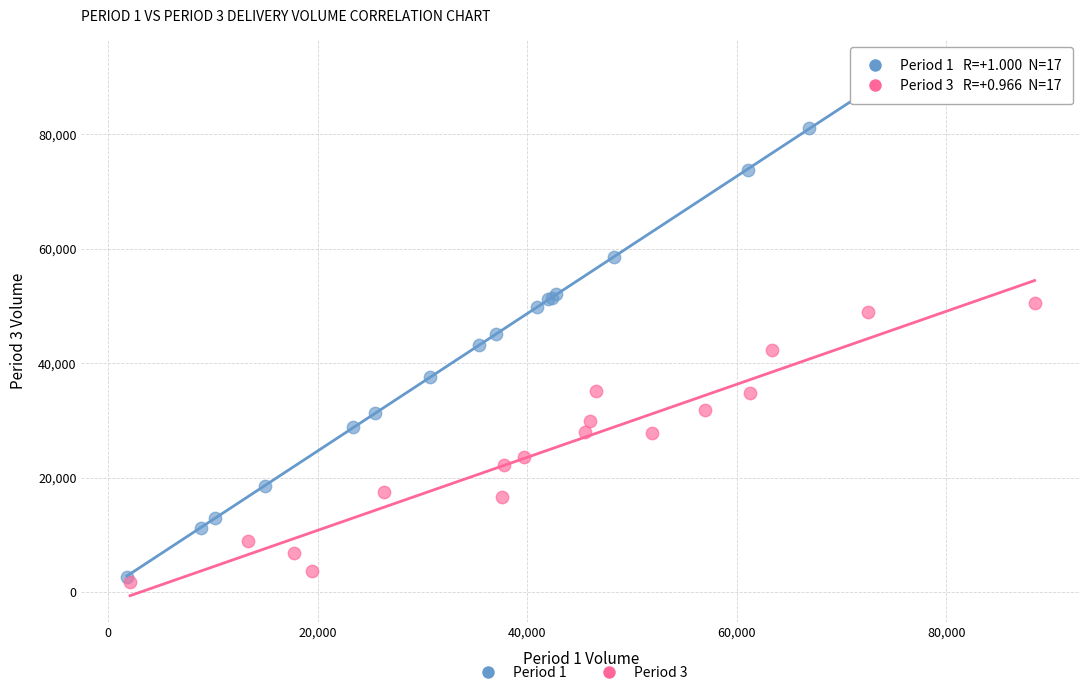

Which series contains the highest Y value?

Period 1